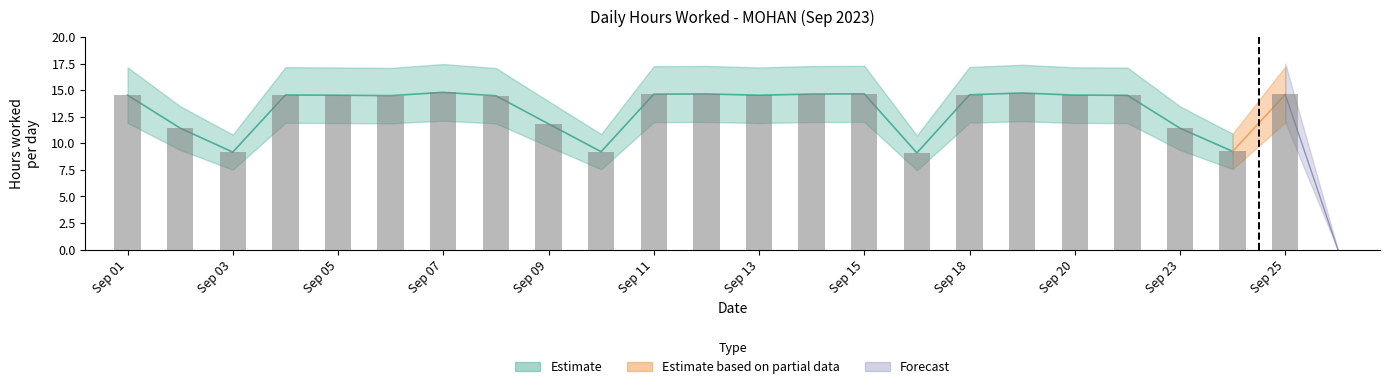

List the labels in order of value, smallest first.

26, 17, 3, 10, 24, 23, 2, 9, 8, 6, 22, 5, 13, 1, 20, 4, 18, 25, 11, 14, 12, 15, 19, 7